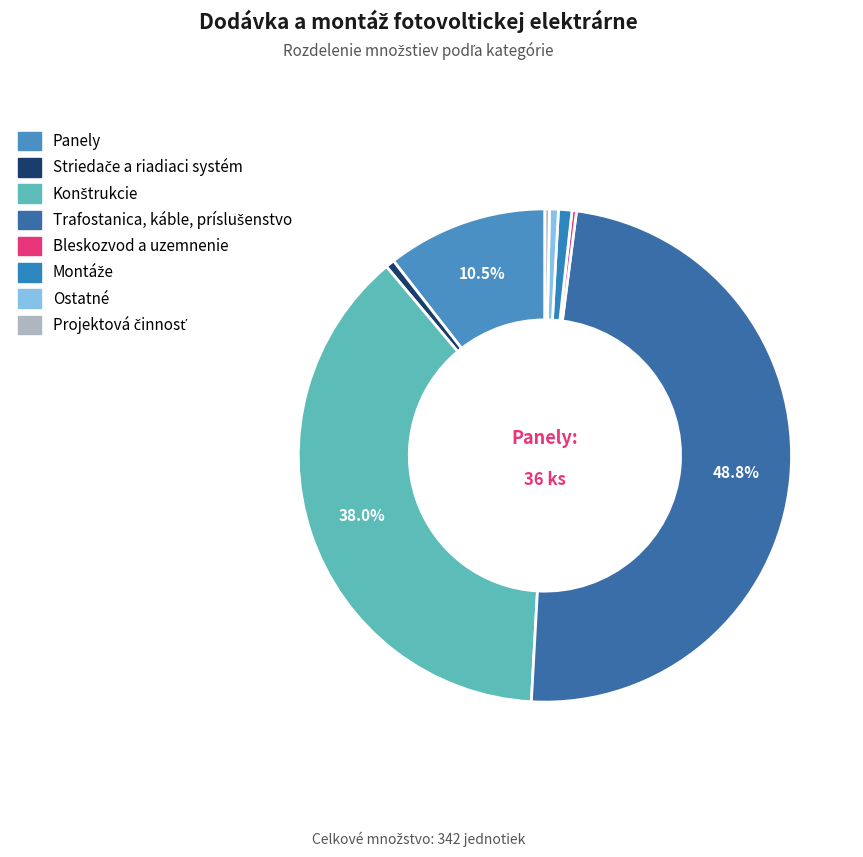

Is Ostatné the majority of the pie?

No